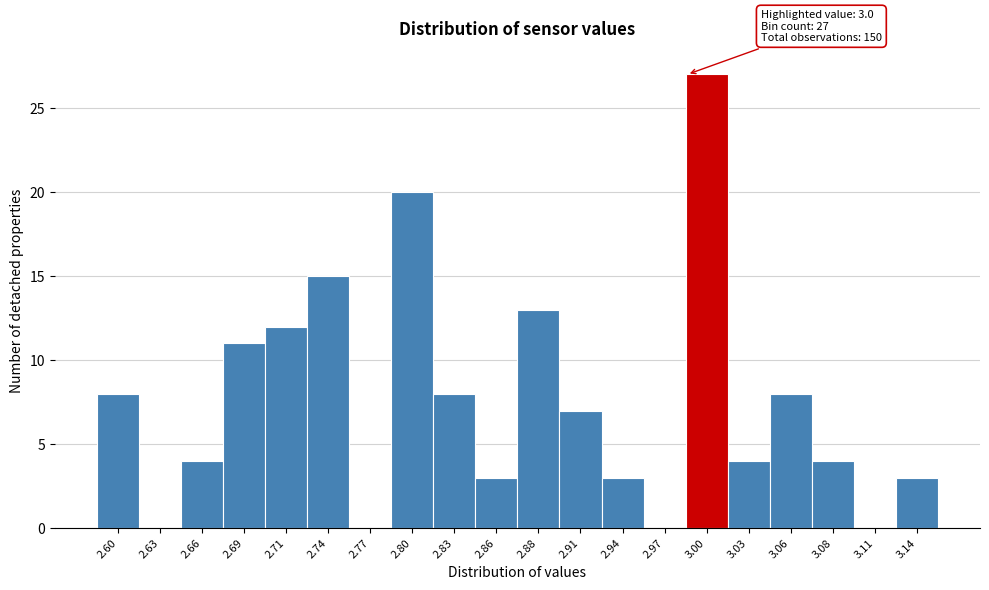

Reading left to right, transcribe all the data shown in this chart.

2.60=8	2.63=0	2.66=4	2.69=11	2.71=12	2.74=15	2.77=0	2.80=20	2.83=8	2.86=3	2.88=13	2.91=7	2.94=3	2.97=0	3.00=27	3.03=4	3.06=8	3.08=4	3.11=0	3.14=3